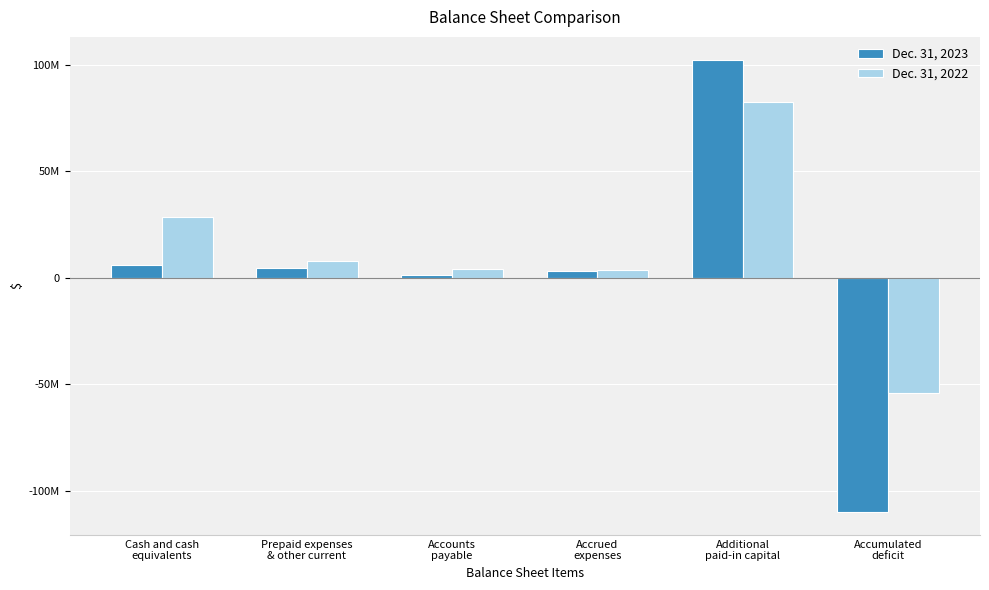

What is the average value of the Dec. 31, 2023 series?

1122579